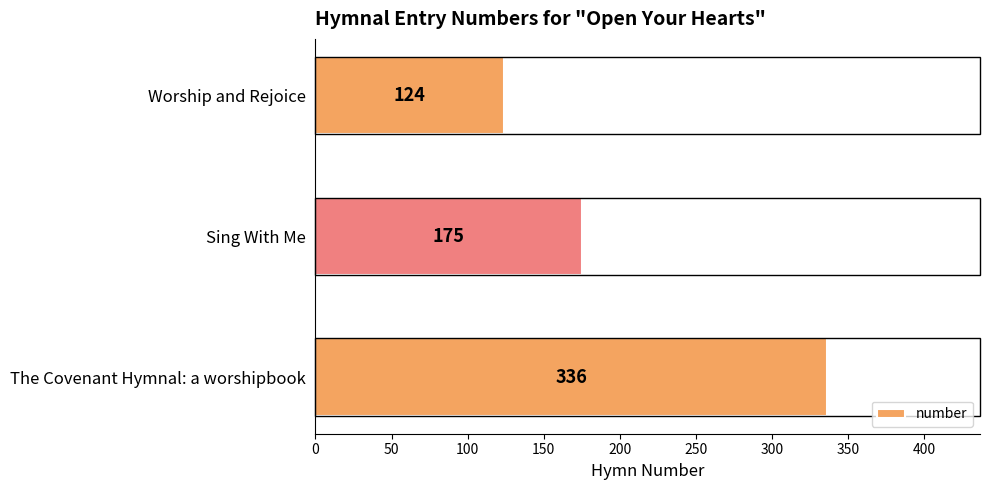

Which label corresponds to the smallest value in the chart?

Worship and Rejoice